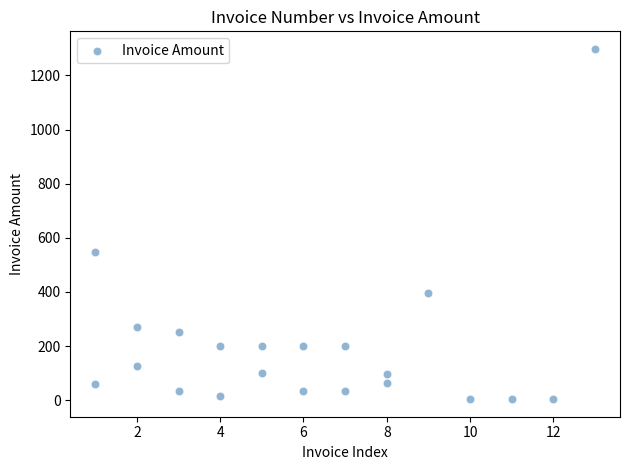

What is the range of Y values (max minus min)?

1295.1